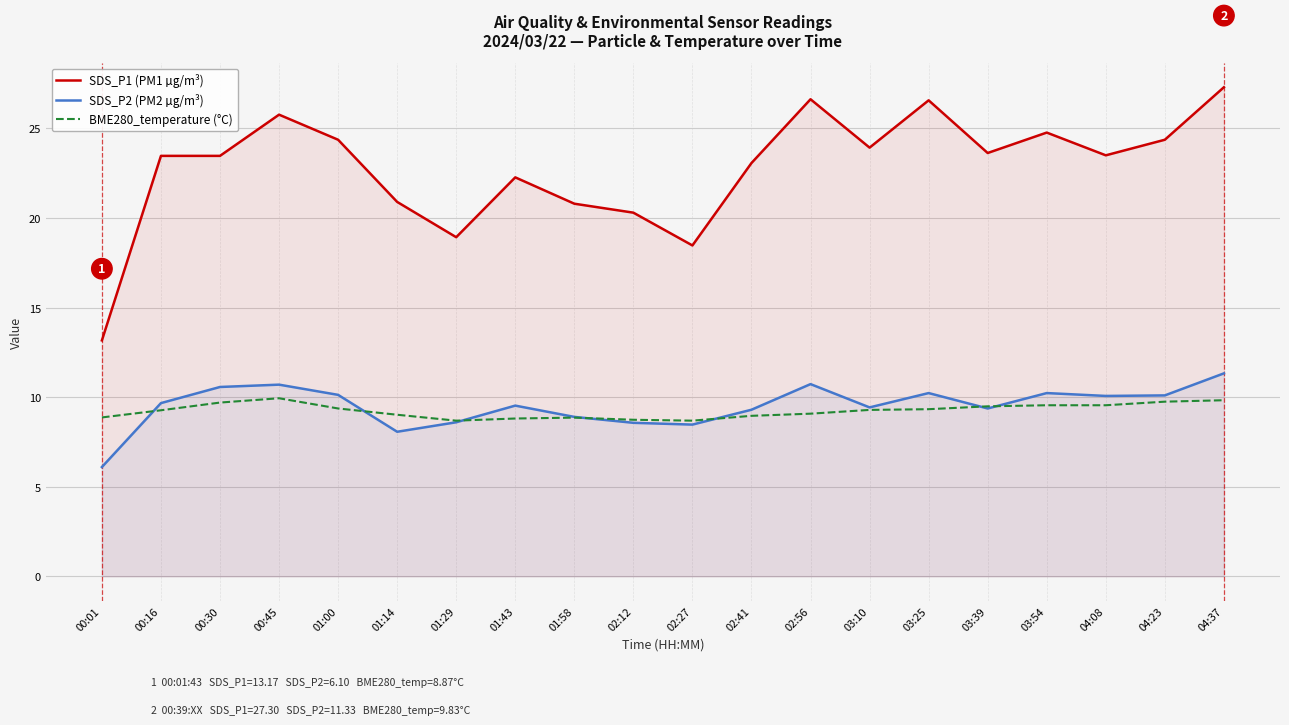

At which category is the sum across all series the highest?

04:37